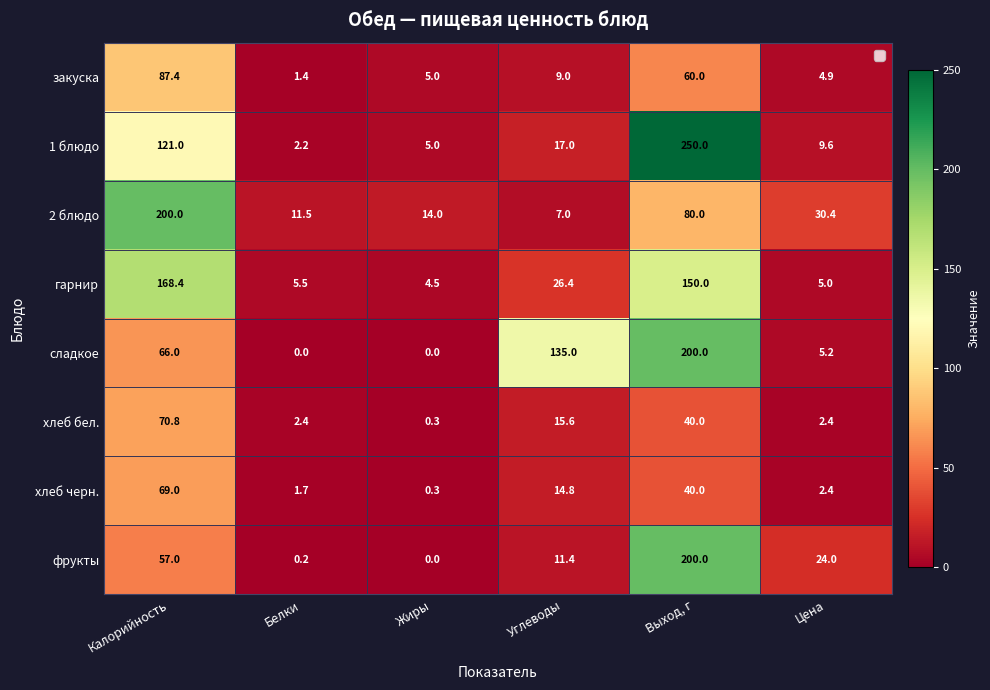

At Углеводы, list the series in order from largest to smallest.

сладкое, гарнир, 1 блюдо, хлеб бел., хлеб черн., фрукты, закуска, 2 блюдо